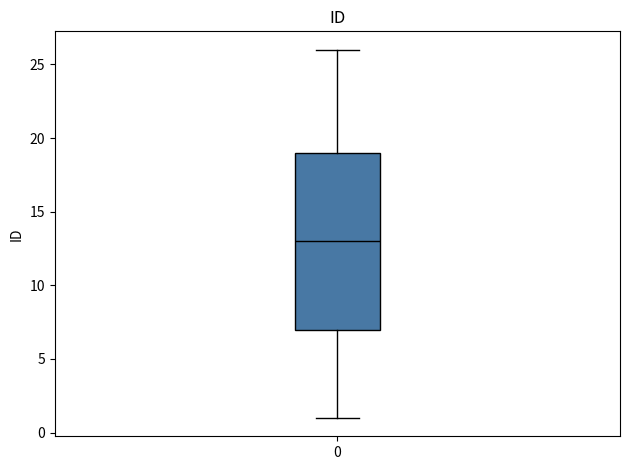

Transcribe this box plot: give where the median line is, the range the box spans, and where the two whiskers end, as read against the y-axis. The values are not printed on the chart, so give them approximately, as read against the axis.

median 13, box 7 to 19, whiskers 1 to 26